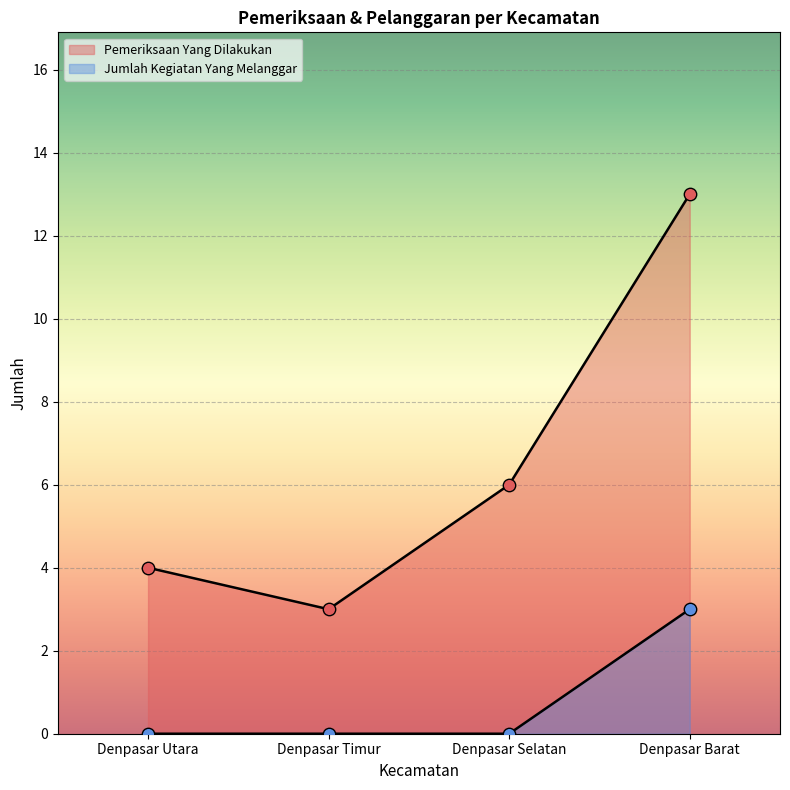

What are all the series names shown in the legend?

Pemeriksaan Yang Dilakukan, Jumlah Kegiatan Yang Melanggar